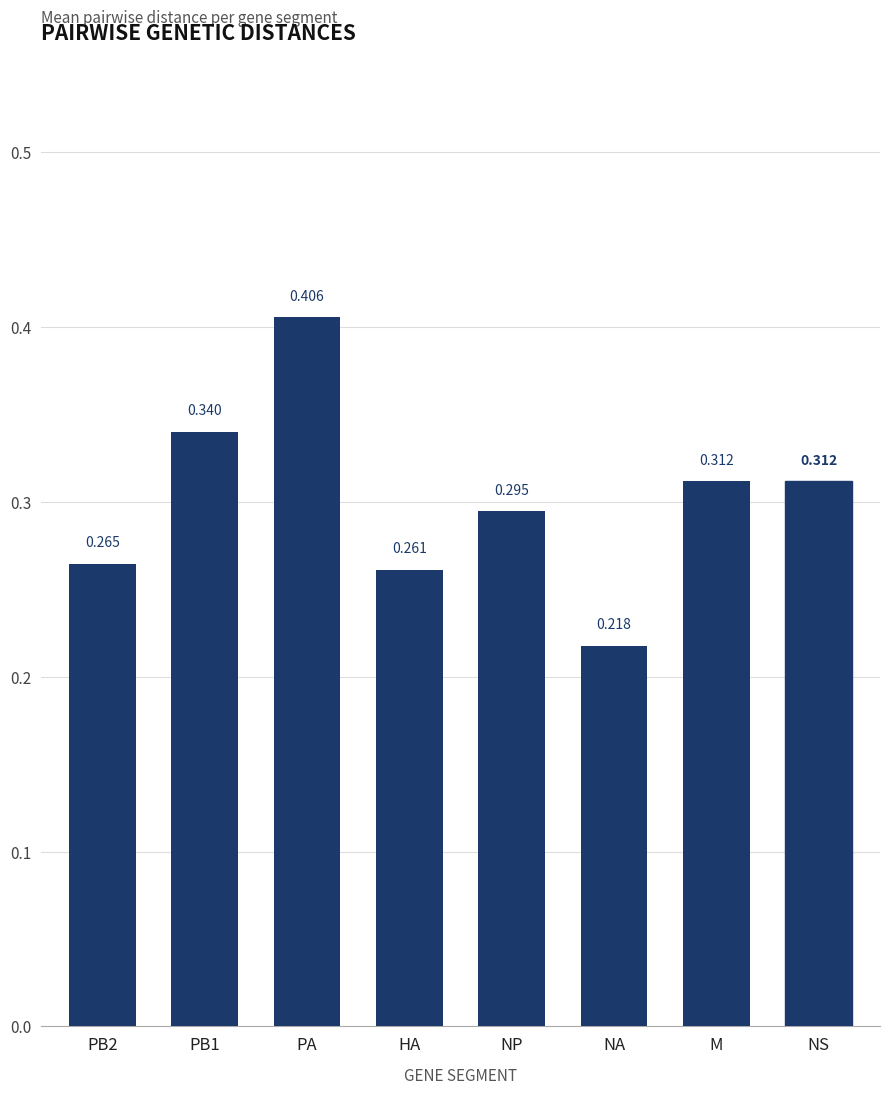

At which category does the chart reach its minimum across all series?

NA